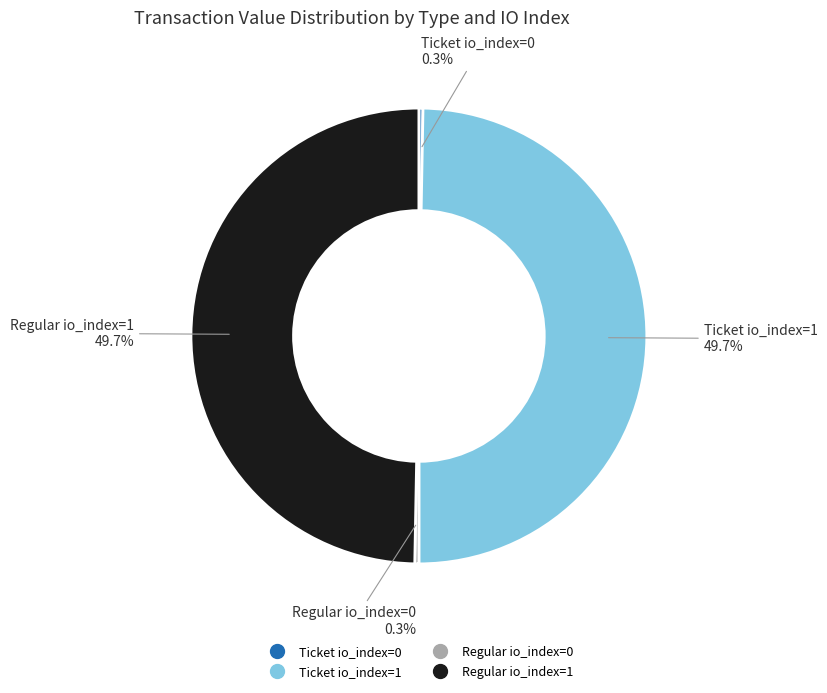

How many segments does this pie chart have?

4